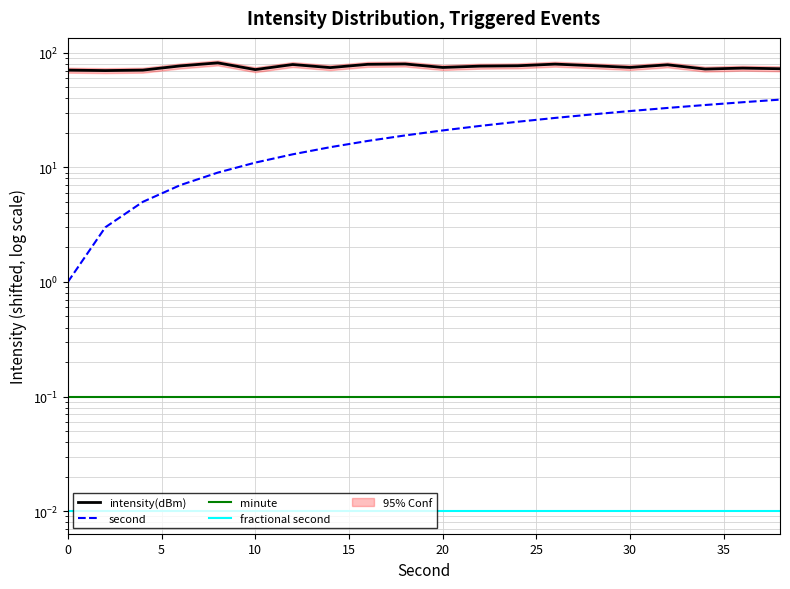

Count the number of categories in the chart.

20